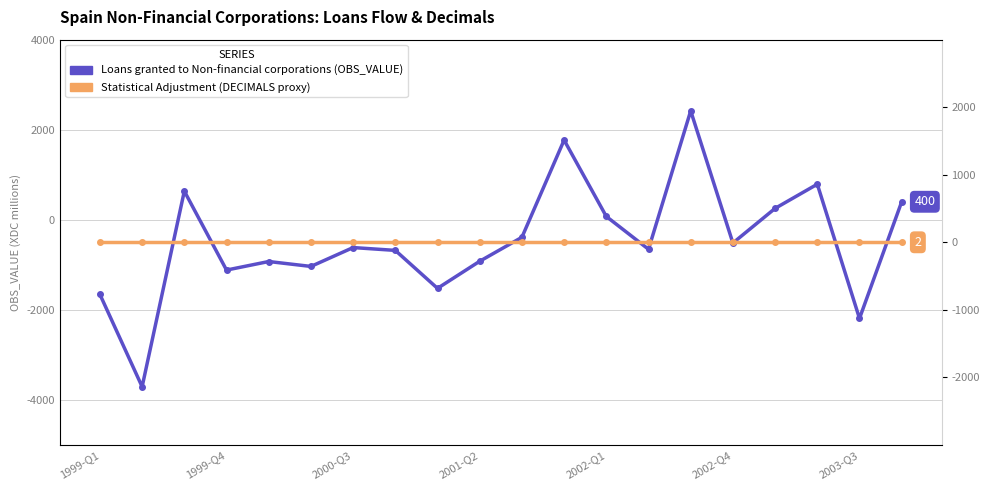

Reading left to right, extract all data points from this chart.

Loans granted to Non-financial corporations (OBS_VALUE): -1658	-3708	636	-1117	-927	-1036	-617	-680	-1523	-921	-389	1770	74	-655	2419	-516	253	790	-2191	400
Statistical Adjustment (DECIMALS proxy): 0	0	0	0	0	0	0	0	0	0	0	0	0	0	0	0	0	0	0	0